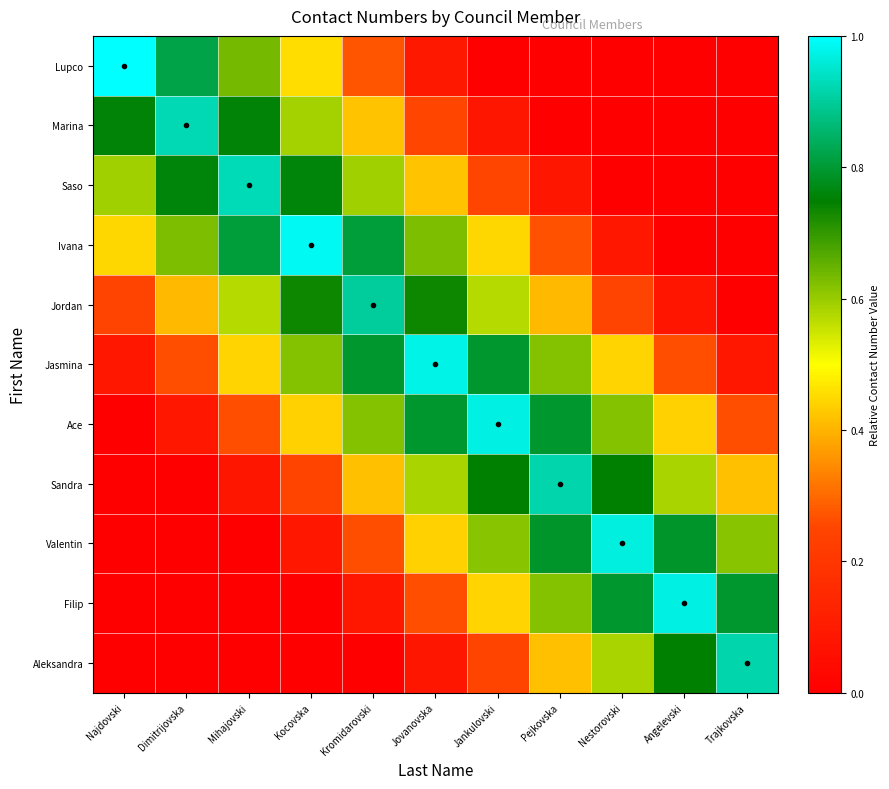

What is the greatest value displayed?

1.0